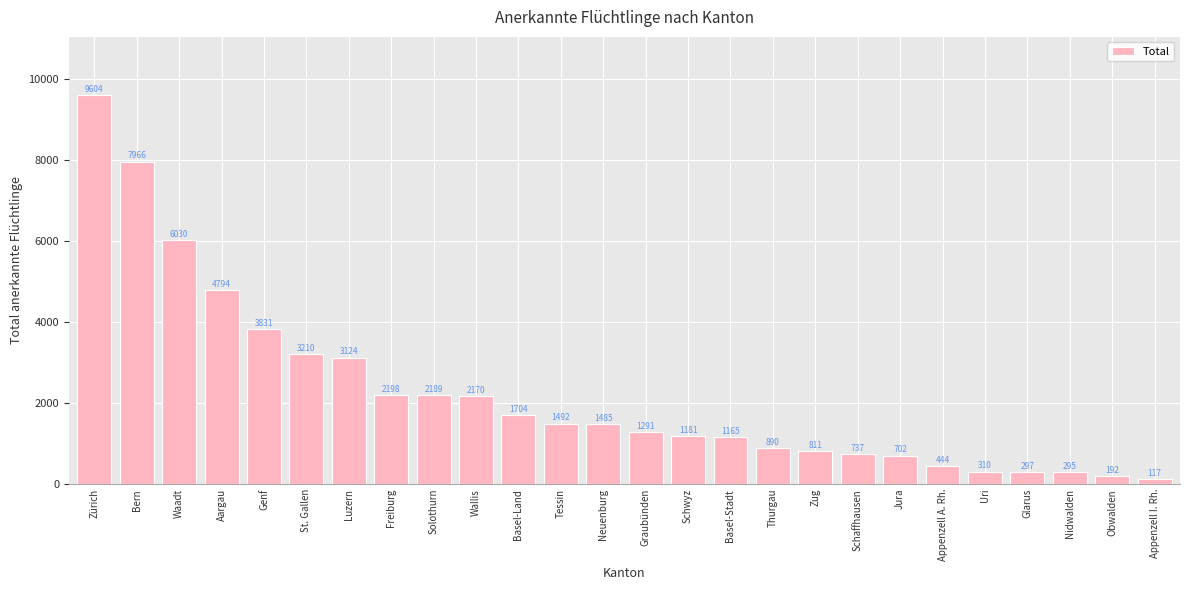

Rank the categories by value from lowest to highest.

Appenzell I. Rh., Obwalden, Nidwalden, Glarus, Uri, Appenzell A. Rh., Jura, Schaffhausen, Zug, Thurgau, Basel-Stadt, Schwyz, Graubünden, Neuenburg, Tessin, Basel-Land, Wallis, Solothurn, Freiburg, Luzern, St. Gallen, Genf, Aargau, Waadt, Bern, Zürich